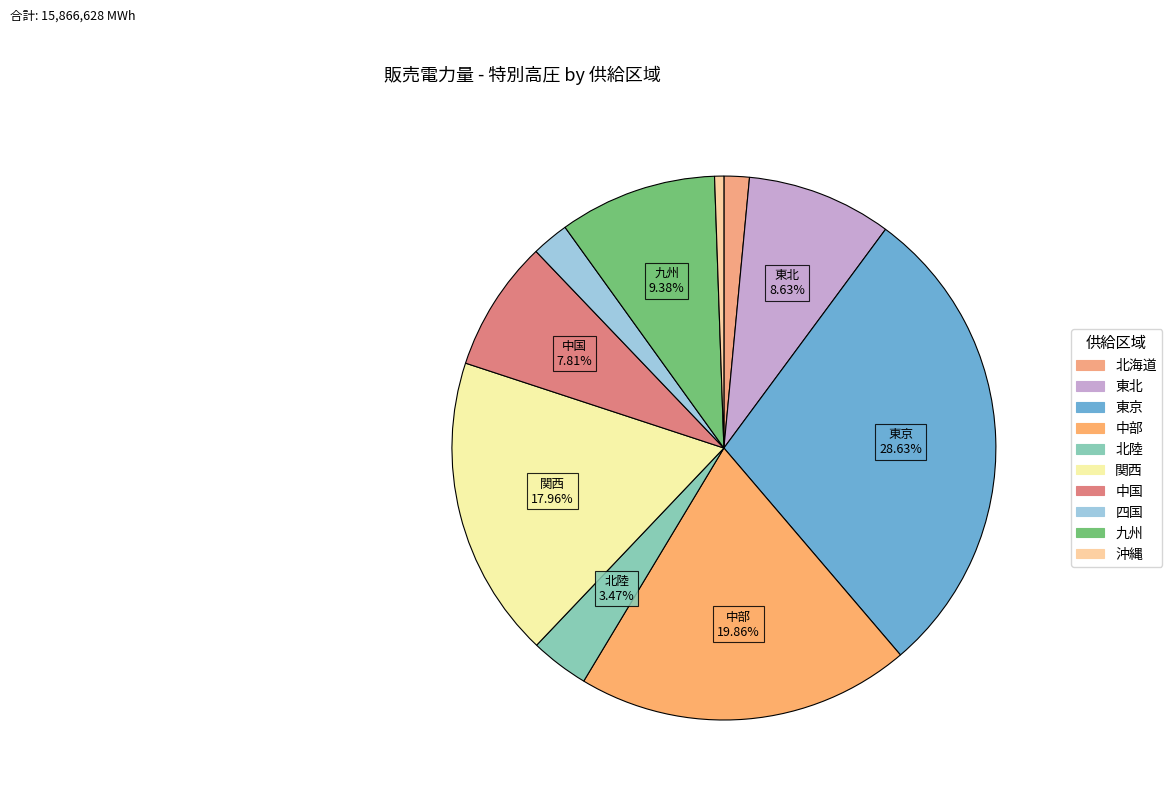

Is it true that 北海道 is 1% of the pie?

False